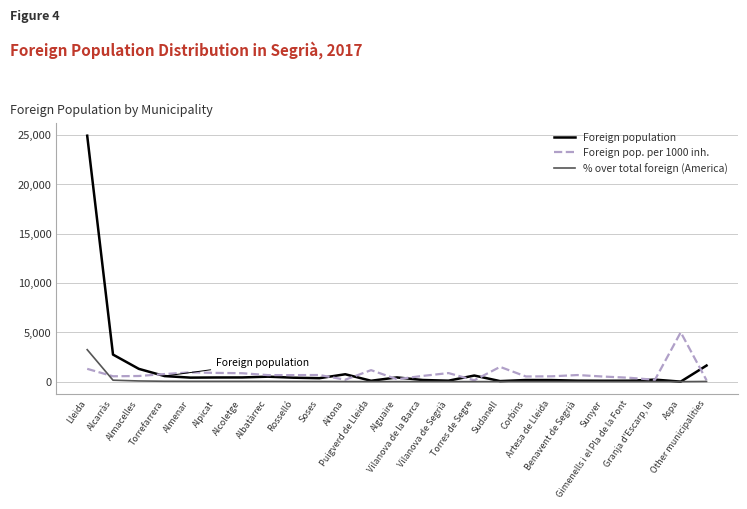

Count the number of categories in the chart.

25